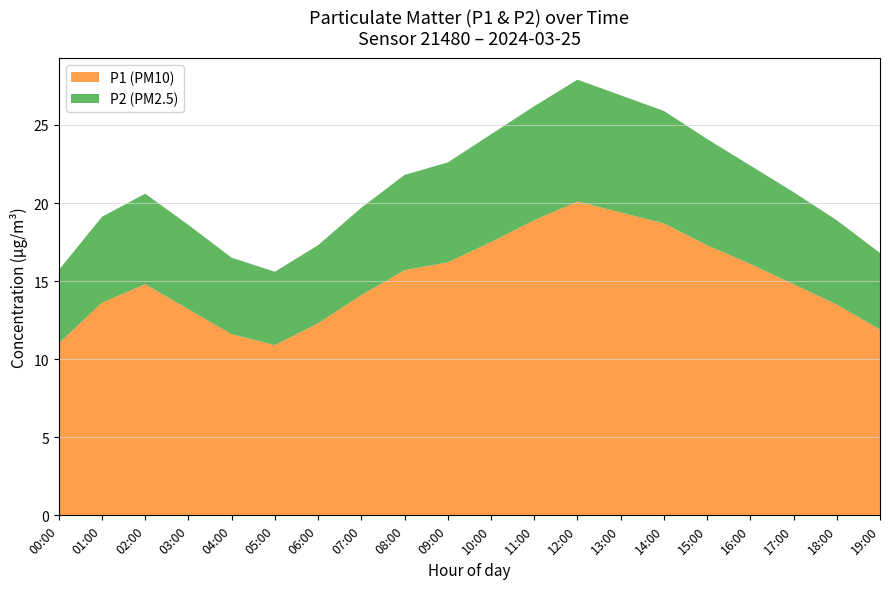

True or false: P1 (PM10) has a value of 21.0 at 08:00.

False